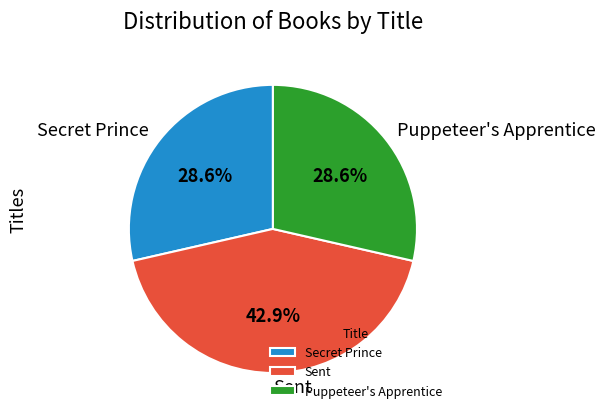

True or false: Sent accounts for 43% of the total.

True